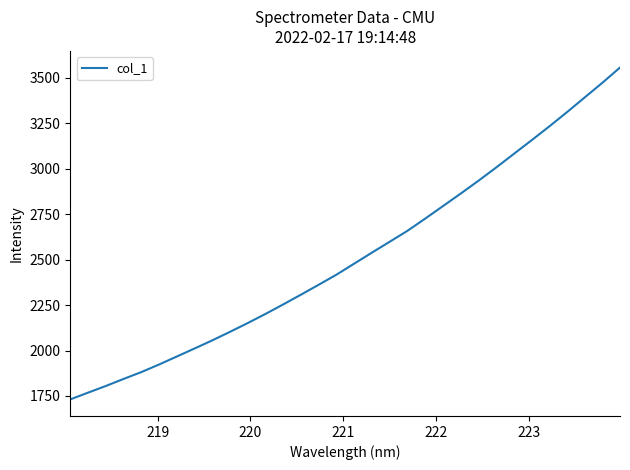

What is the sum of all values?

80568.3